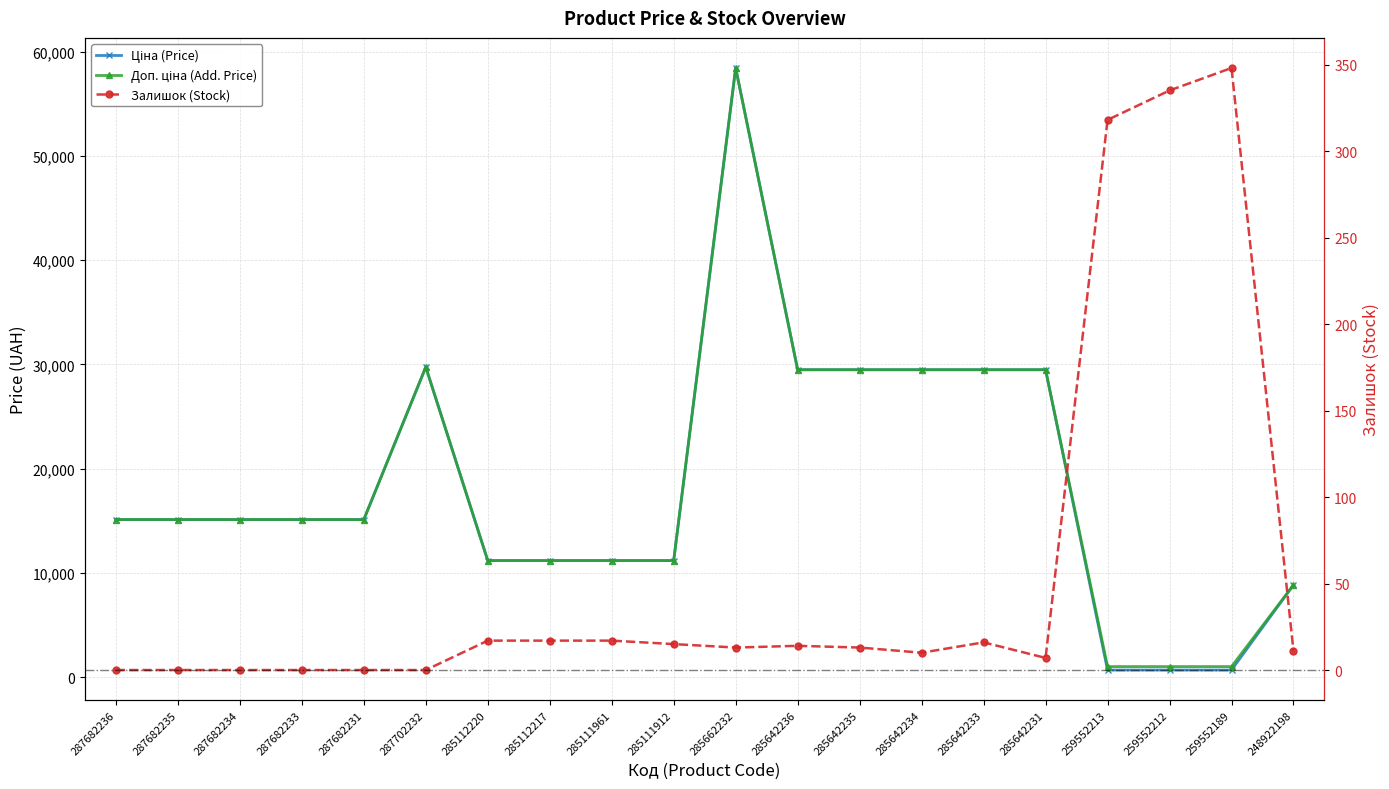

At which label does Залишок (Stock) reach its peak?

259552189